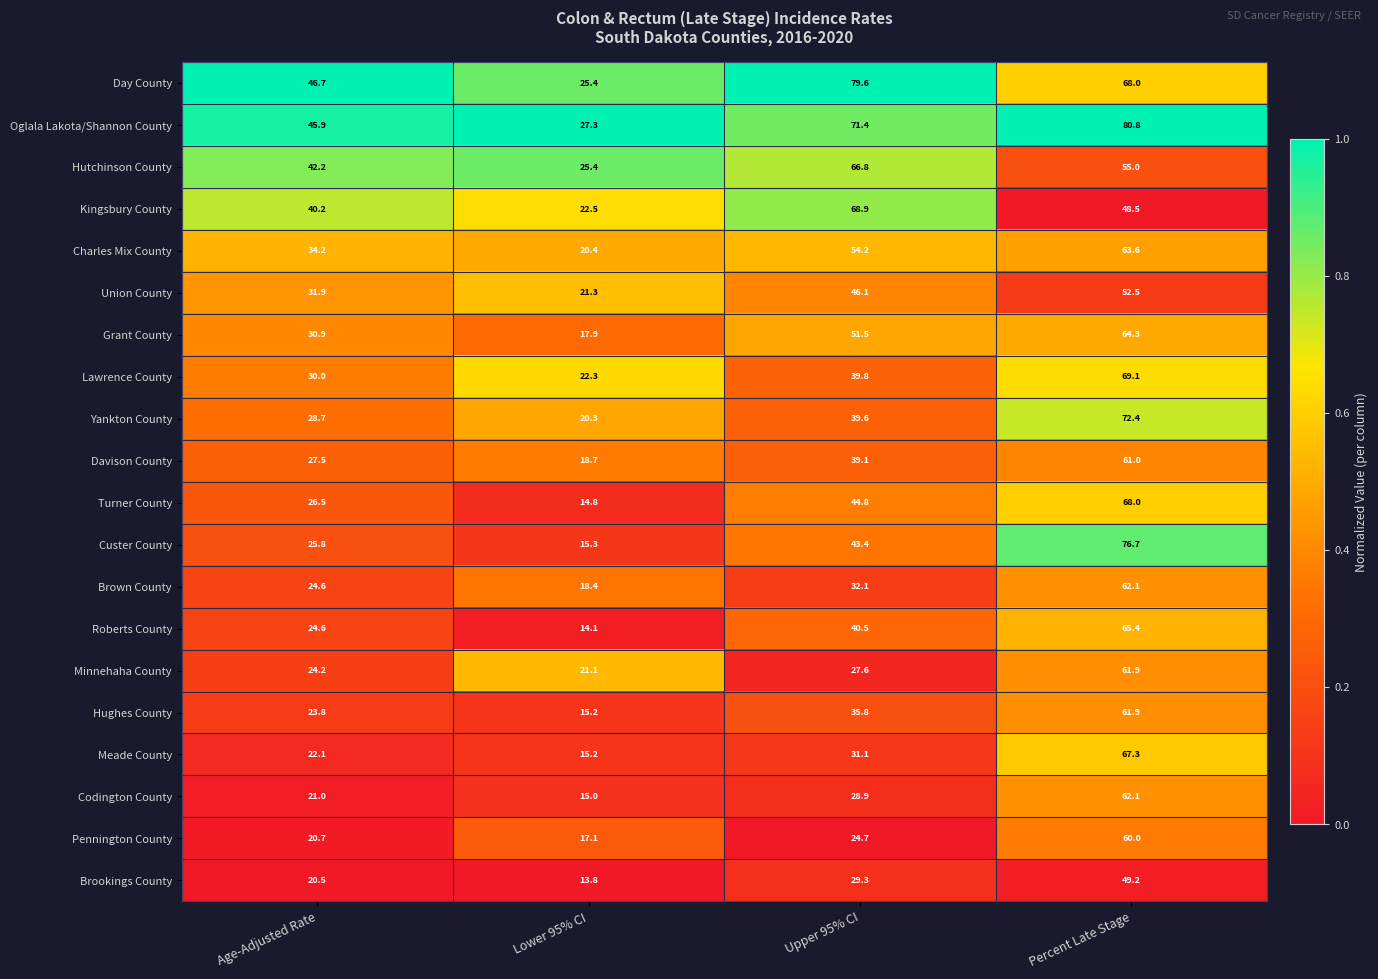

What is the spread (max minus min) of values at Lower 95% CI?

13.5